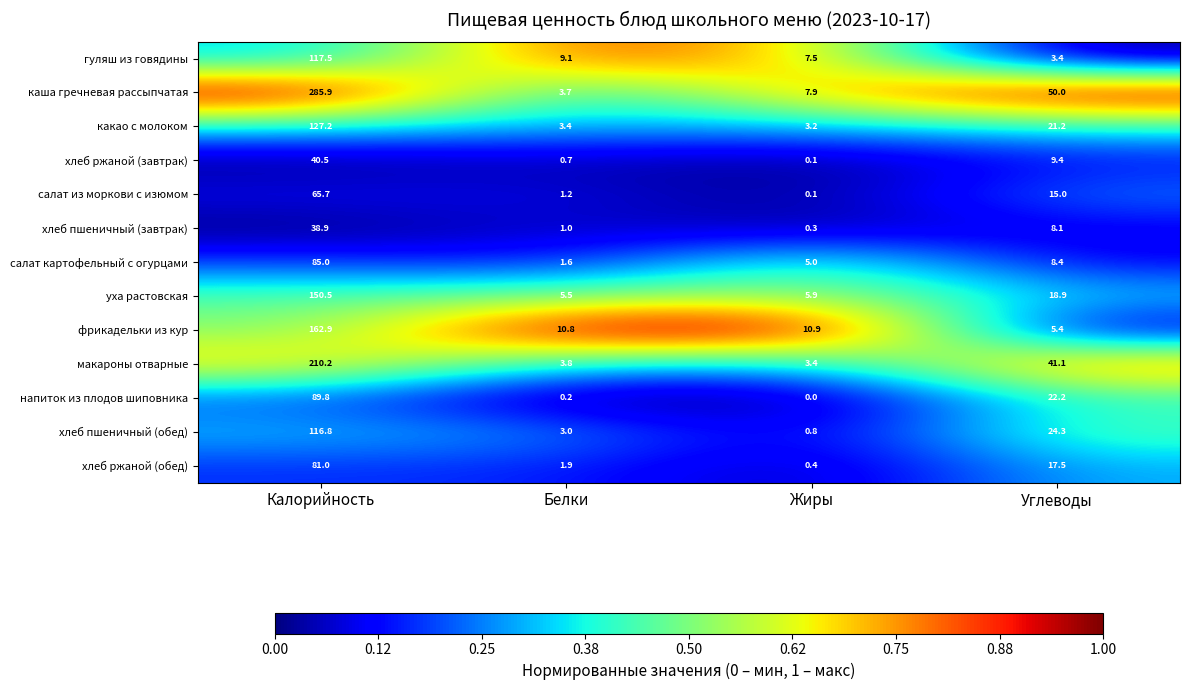

Which category has the highest value across all series?

Калорийность